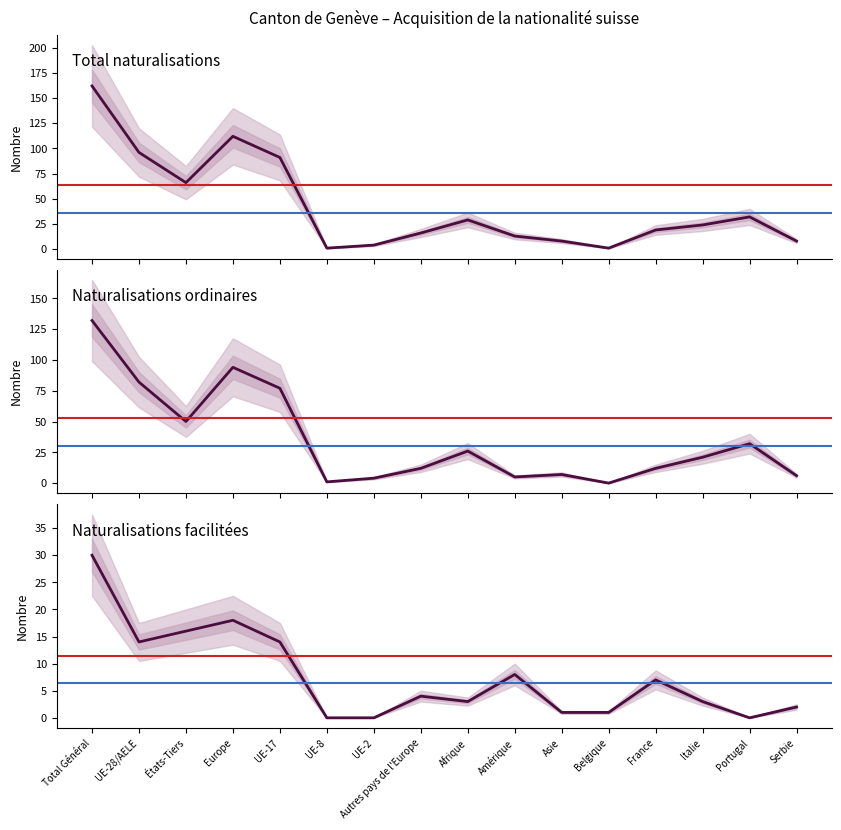

Reading right to left, what are all the values shown in this chart?

Total naturalisation: Serbie=8	Portugal=32	Italie=24	France=19	Belgique=1	Asie=8	Amérique=13	Afrique=29	Autres pays de l'Europe=16	UE-2=4	UE-8=1	UE-17=91	Europe=112	États-Tiers=66	UE-28/AELE=96	Total Général=162
Naturalisations ordinaires: Serbie=6	Portugal=32	Italie=21	France=12	Belgique=0	Asie=7	Amérique=5	Afrique=26	Autres pays de l'Europe=12	UE-2=4	UE-8=1	UE-17=77	Europe=94	États-Tiers=50	UE-28/AELE=82	Total Général=132
Naturalisations facilitées: Serbie=2	Portugal=0	Italie=3	France=7	Belgique=1	Asie=1	Amérique=8	Afrique=3	Autres pays de l'Europe=4	UE-2=0	UE-8=0	UE-17=14	Europe=18	États-Tiers=16	UE-28/AELE=14	Total Général=30